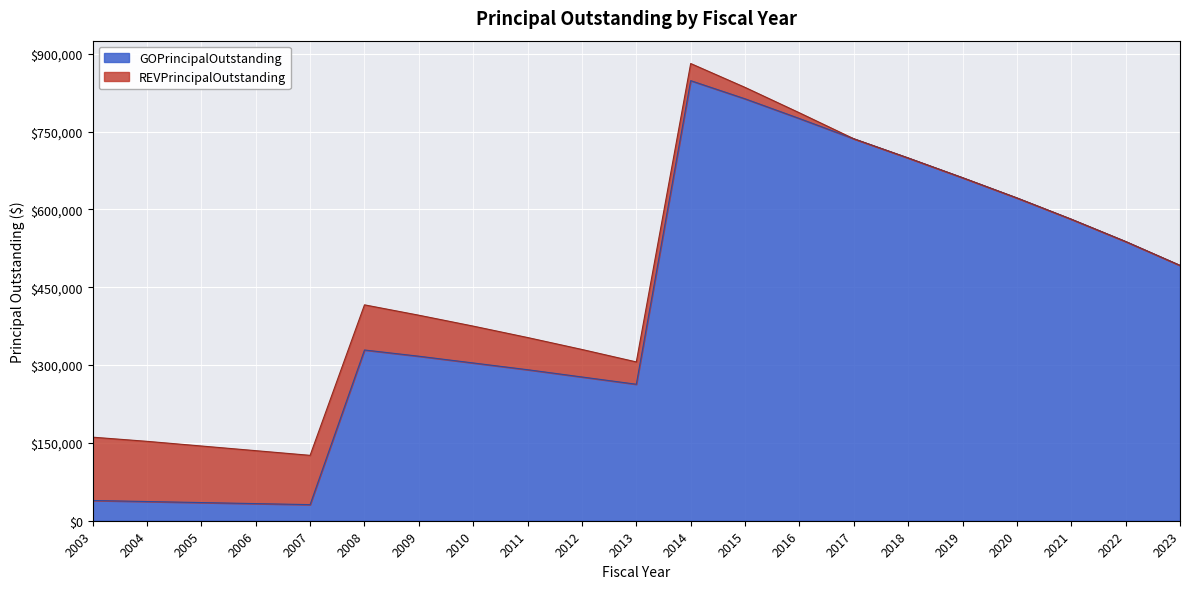

What is the sum of the values at 2014 and 2016?

1623000